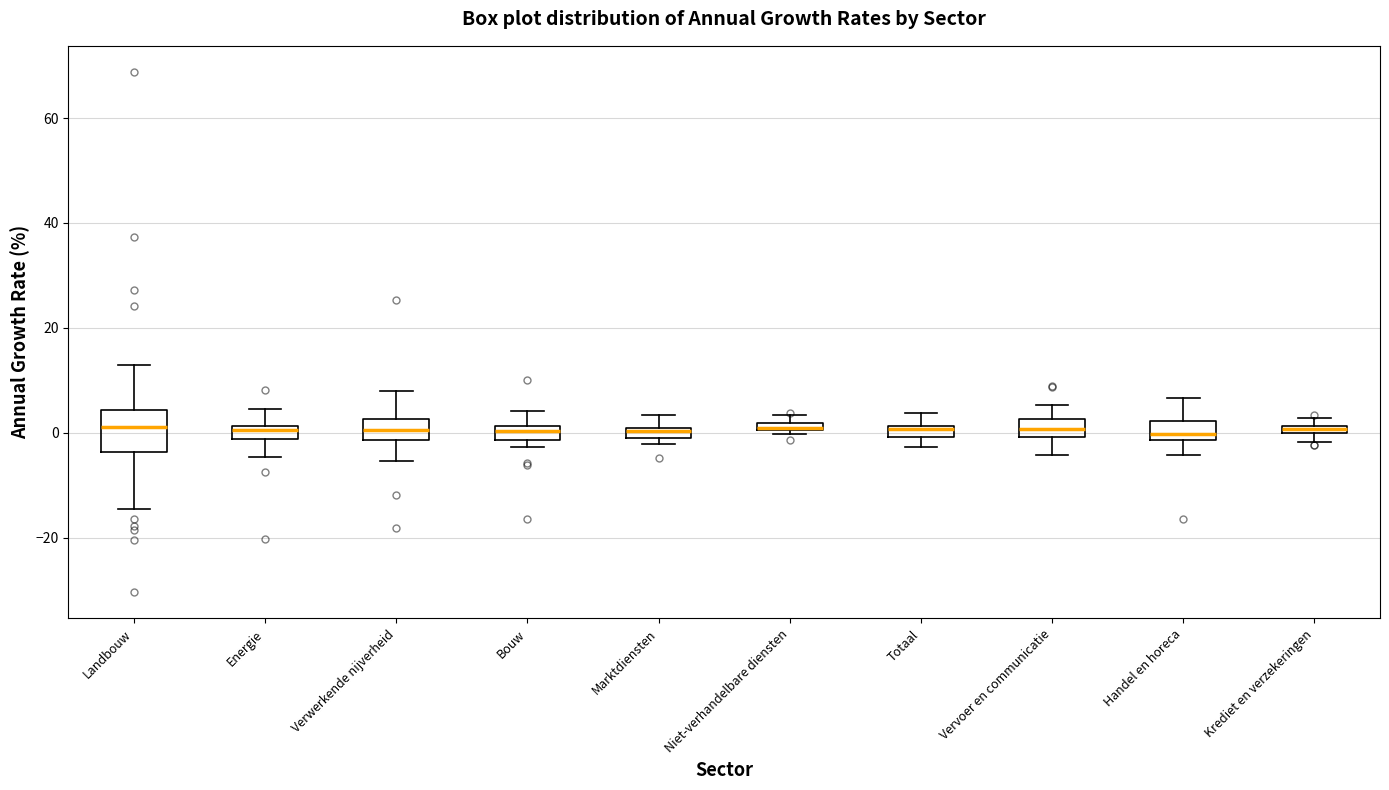

Where is the lower edge of the box for Vervoer en communicatie on the y-axis? The values are not printed on the chart, so give them approximately, as read against the axis.

0